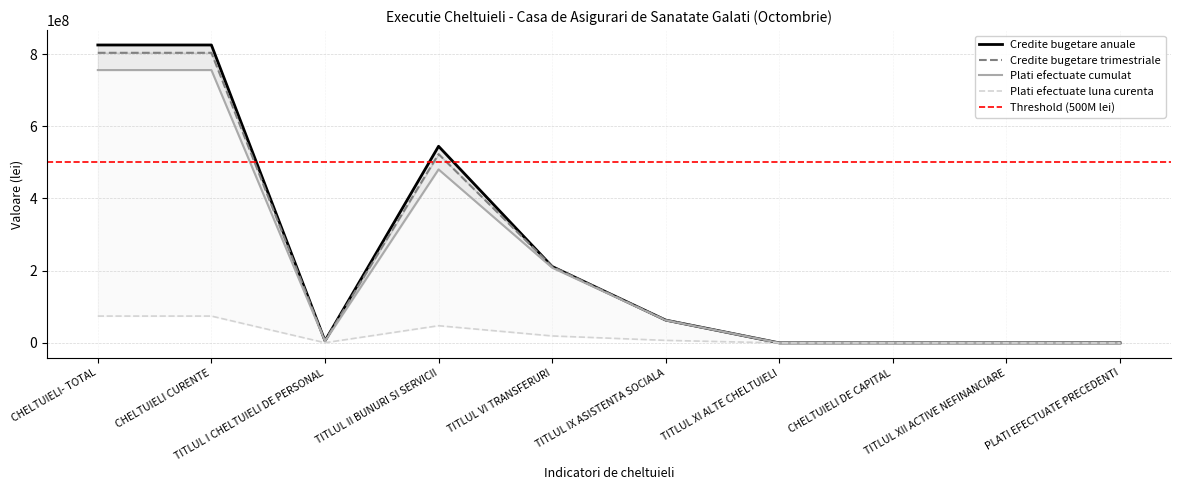

What is the total value across all series at TITLUL IX ASISTENTA SOCIALA?

195748039.0